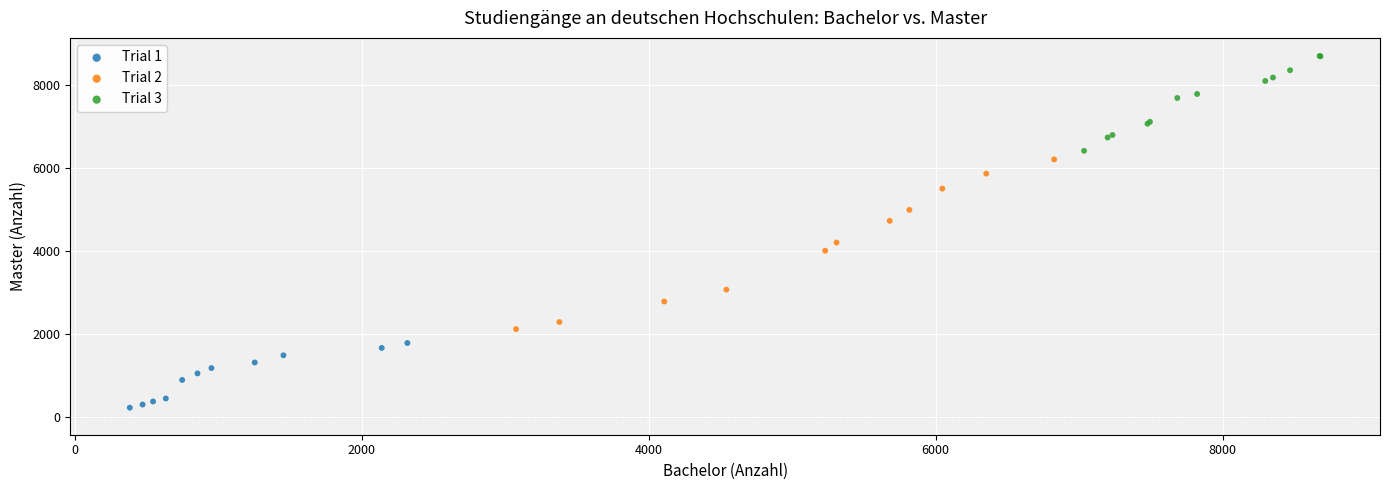

Which series has the widest spread of Y values?

Trial 2